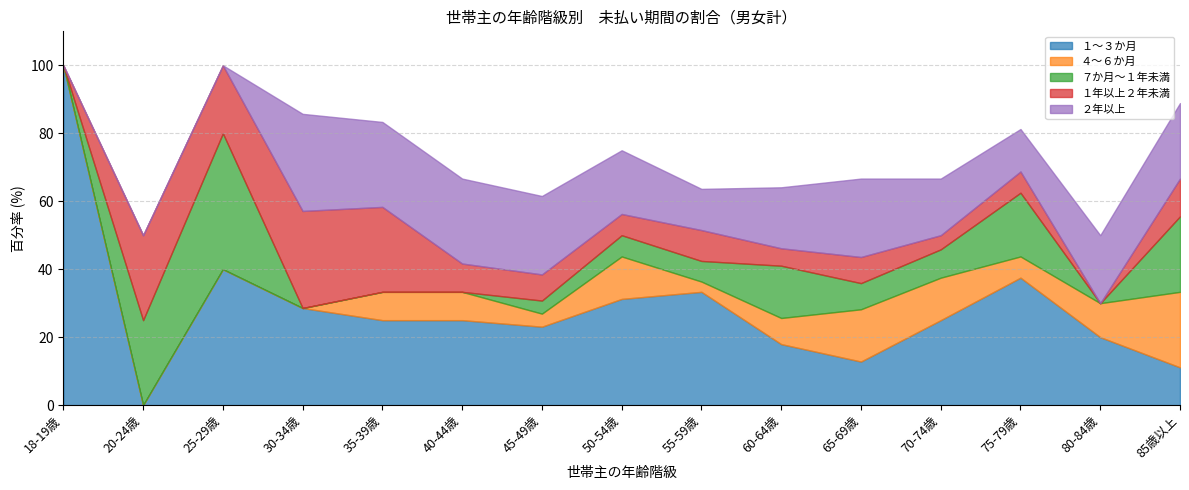

Is it true that ４～６か月 equals 14.8 at 25-29歳?

False